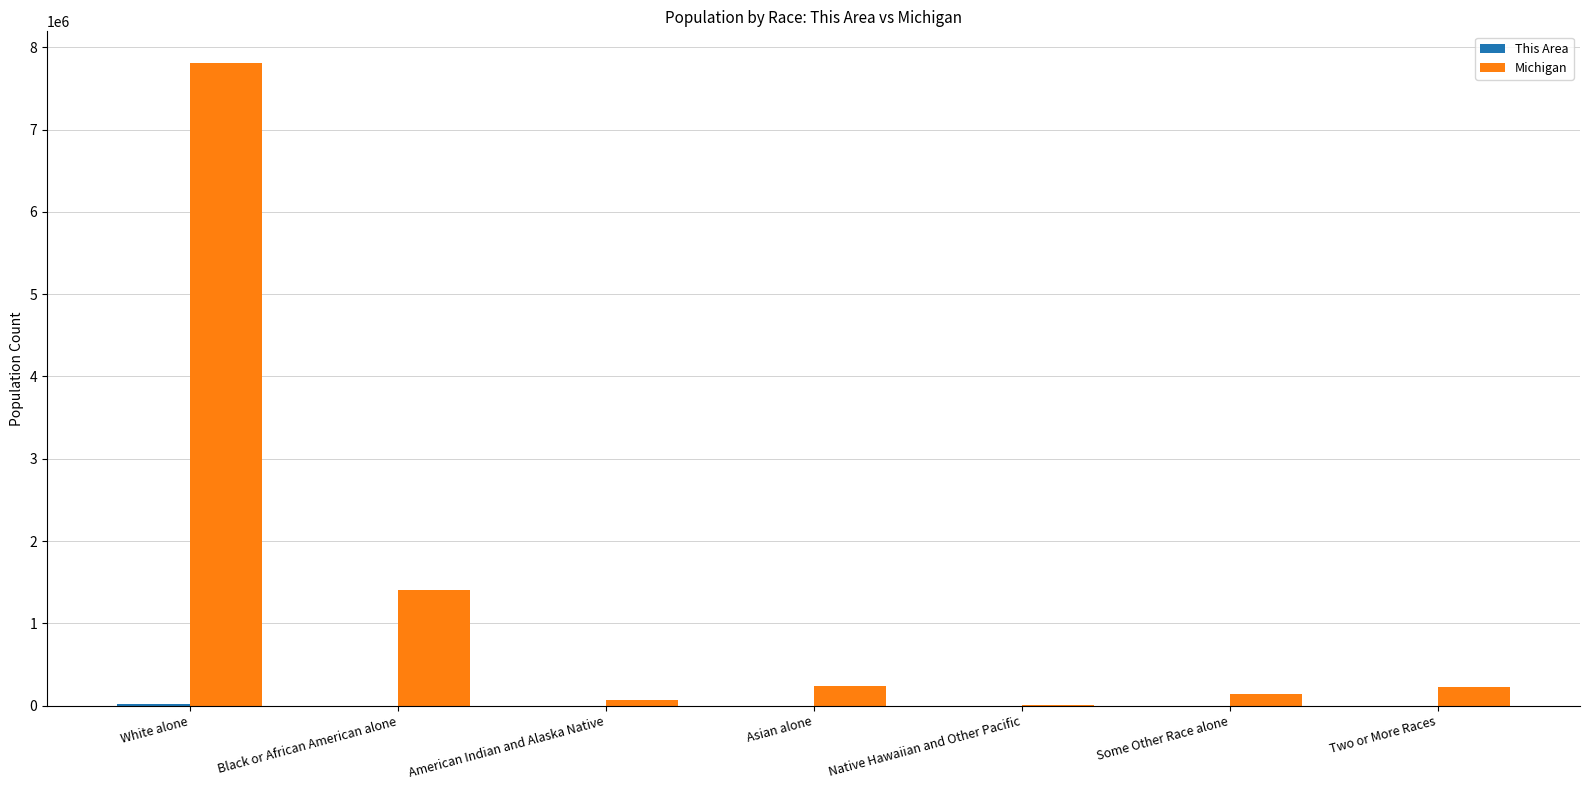

What is the greatest value displayed?

7803120